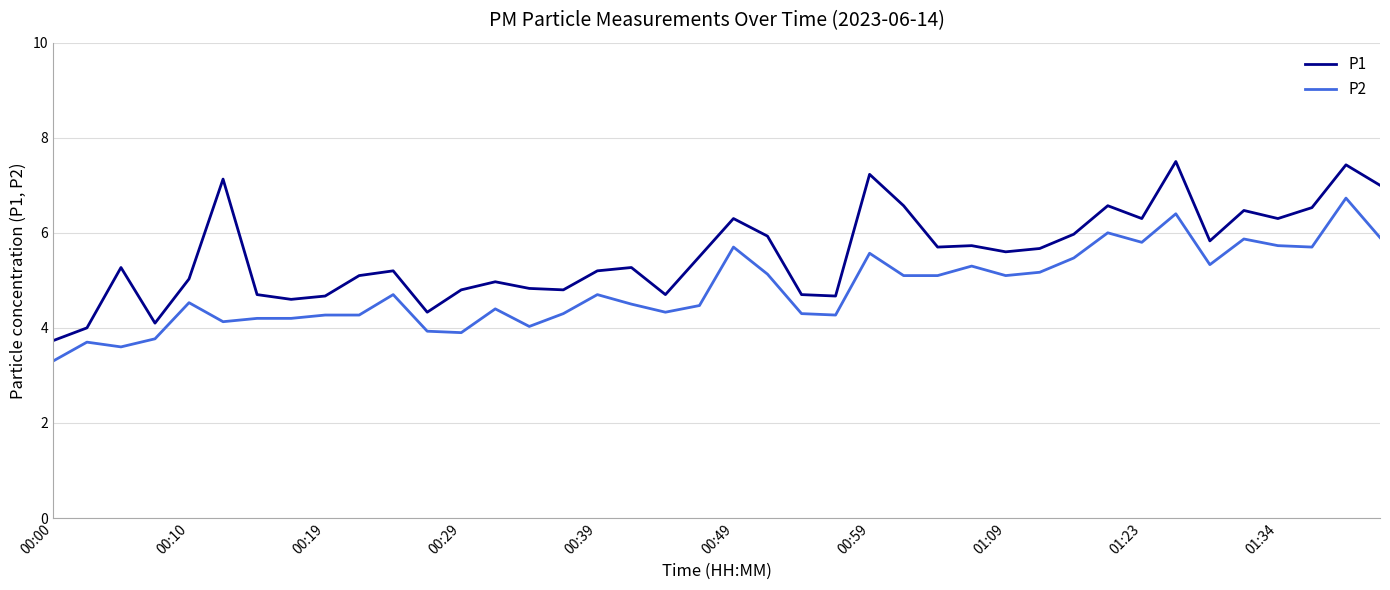

What is the minimum value for P2?

3.3